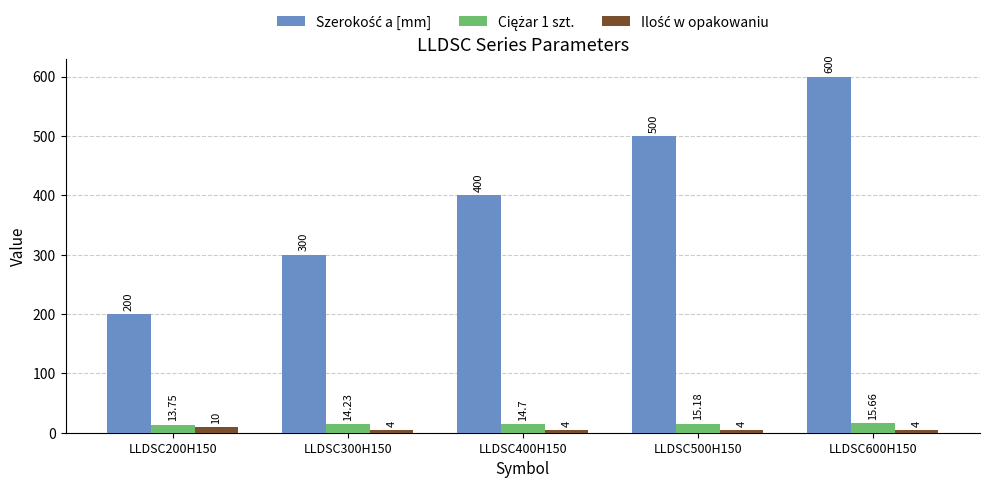

How many series are shown in this chart?

3